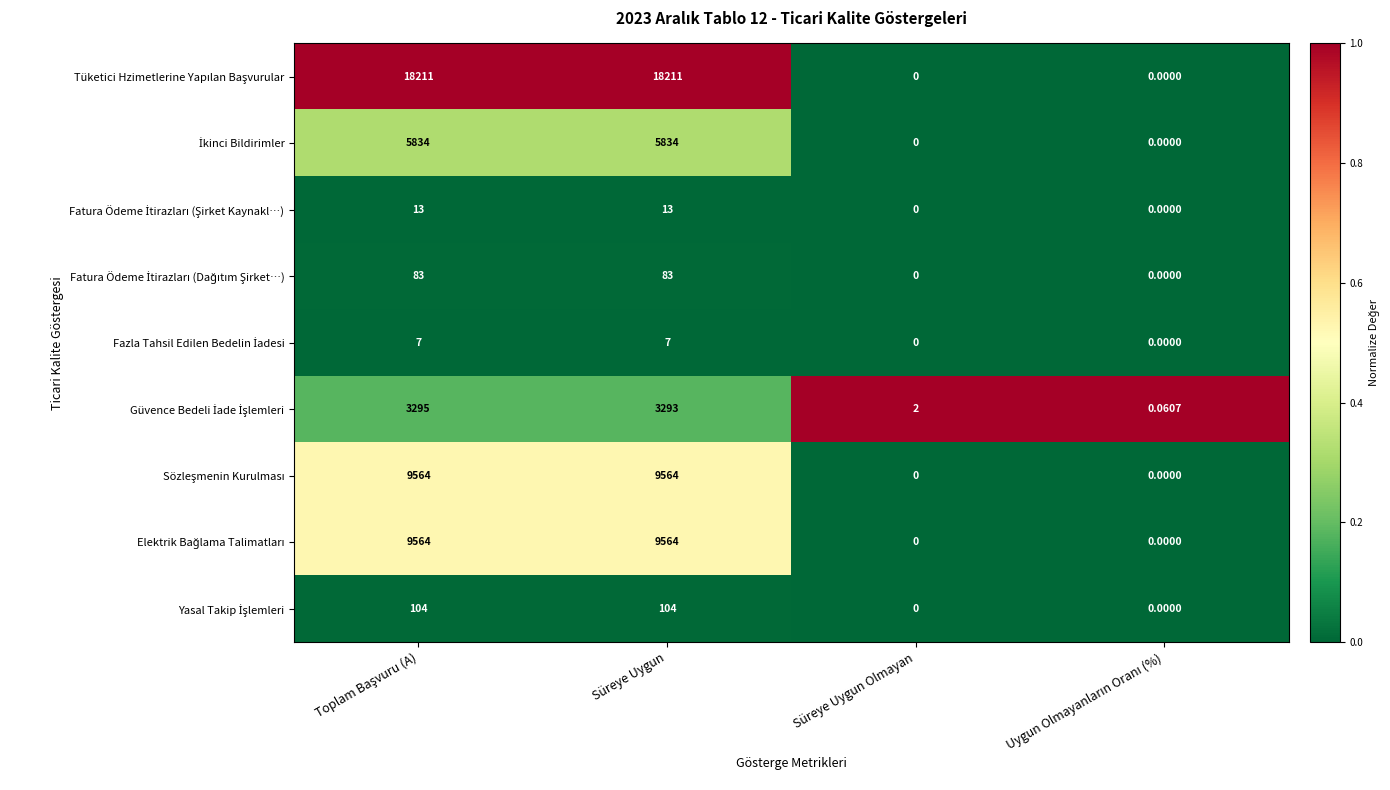

Which has a higher value, Uygun Olmayanların Oranı (%) or Toplam Başvuru (A)?

Toplam Başvuru (A)